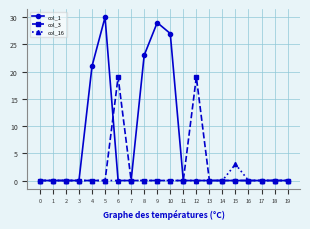

What is the greatest value displayed?

30